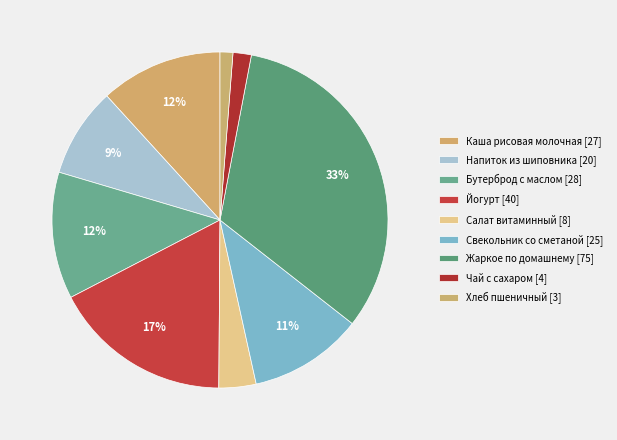

Does Жаркое по домашнему represent more than half of the total?

No